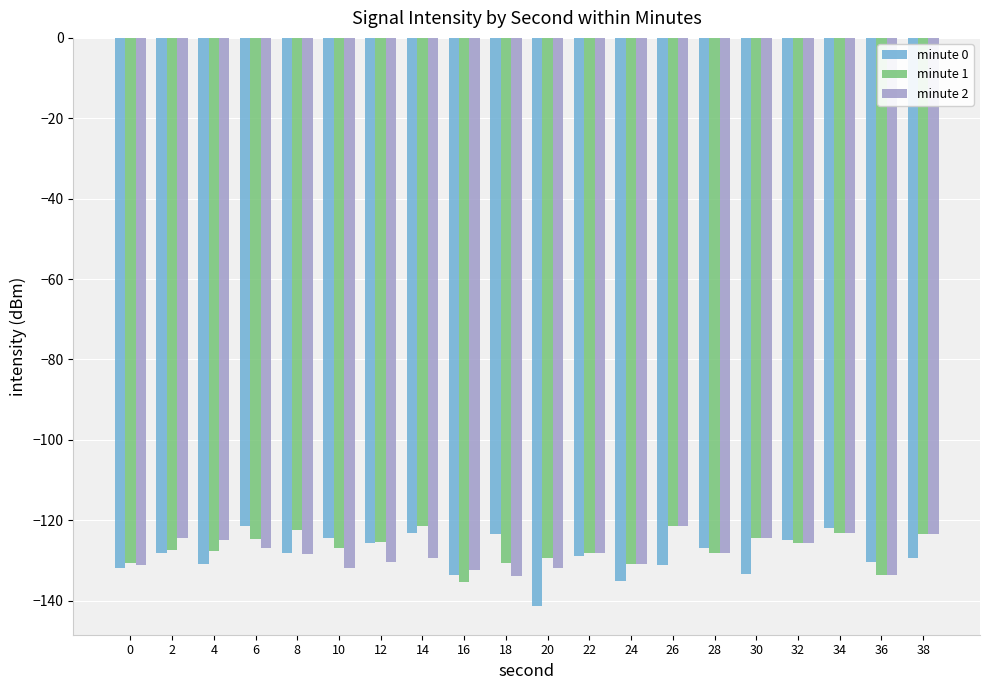

How many series are shown in this chart?

3